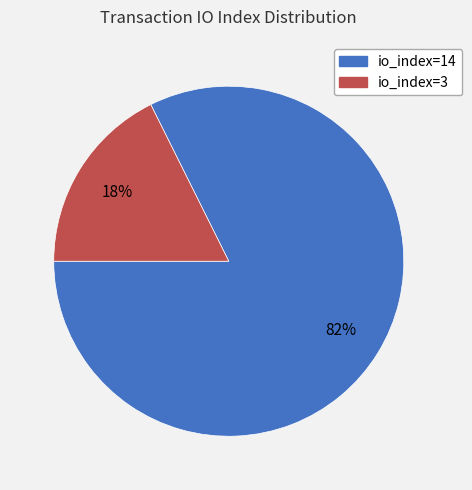

To the nearest percent, what is the average slice percentage?

50%